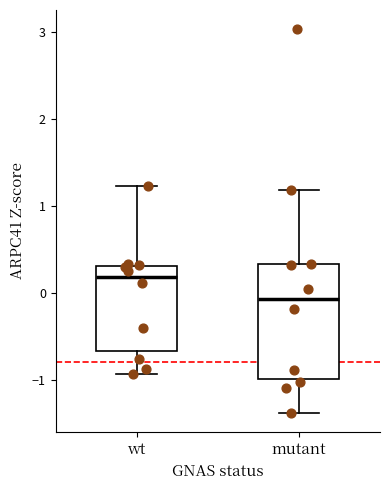

Where does the lower whisker of the box for wt end on the y-axis? The values are not printed on the chart, so give them approximately, as read against the axis.

-0.9